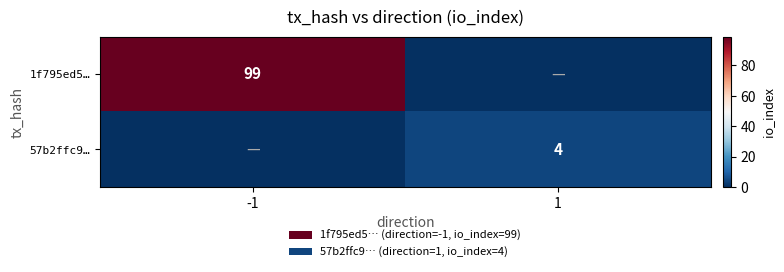

Which has a higher value, -1 or 1?

-1